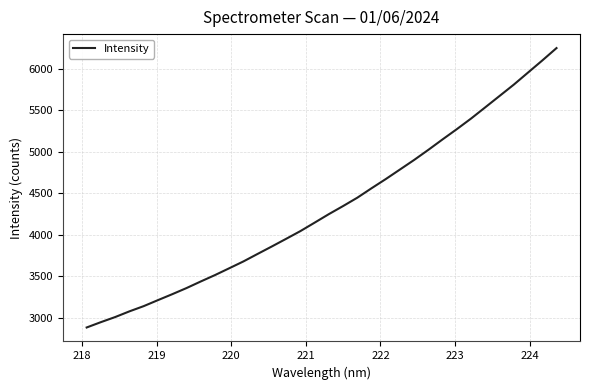

What is the minimum value shown in the chart?

2879.9